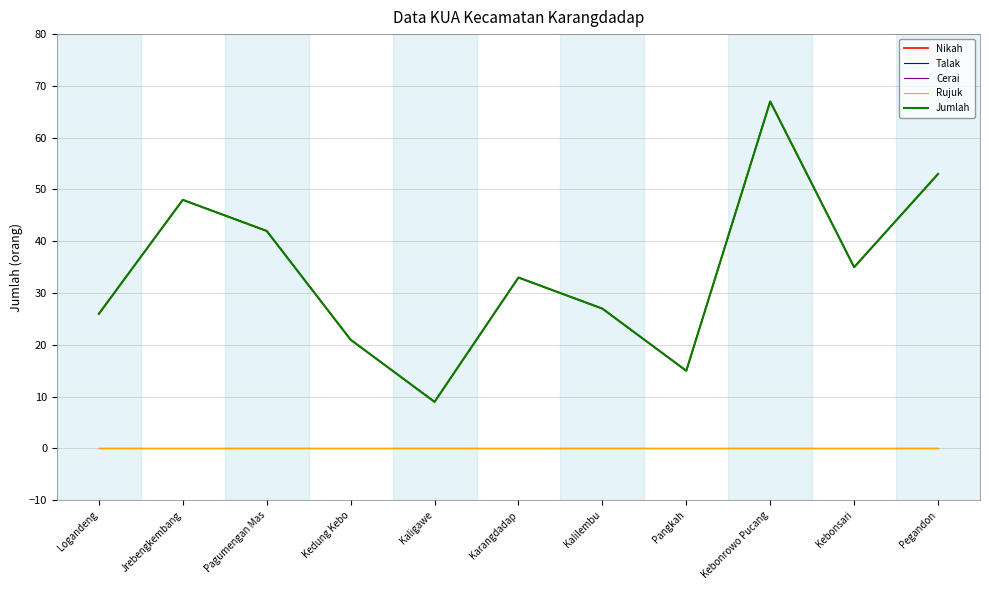

What is the sum of all Jumlah values?

376